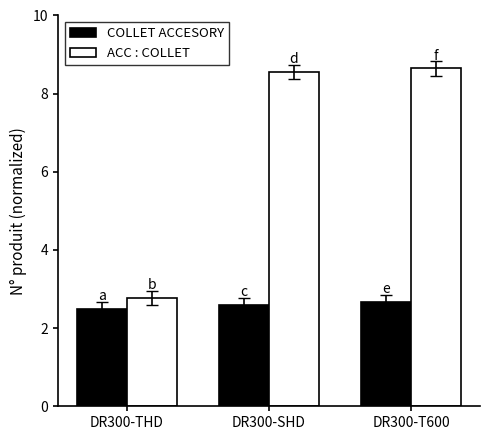

Rank the series by their maximum value, from highest to lowest.

ACC : COLLET, COLLET ACCESORY